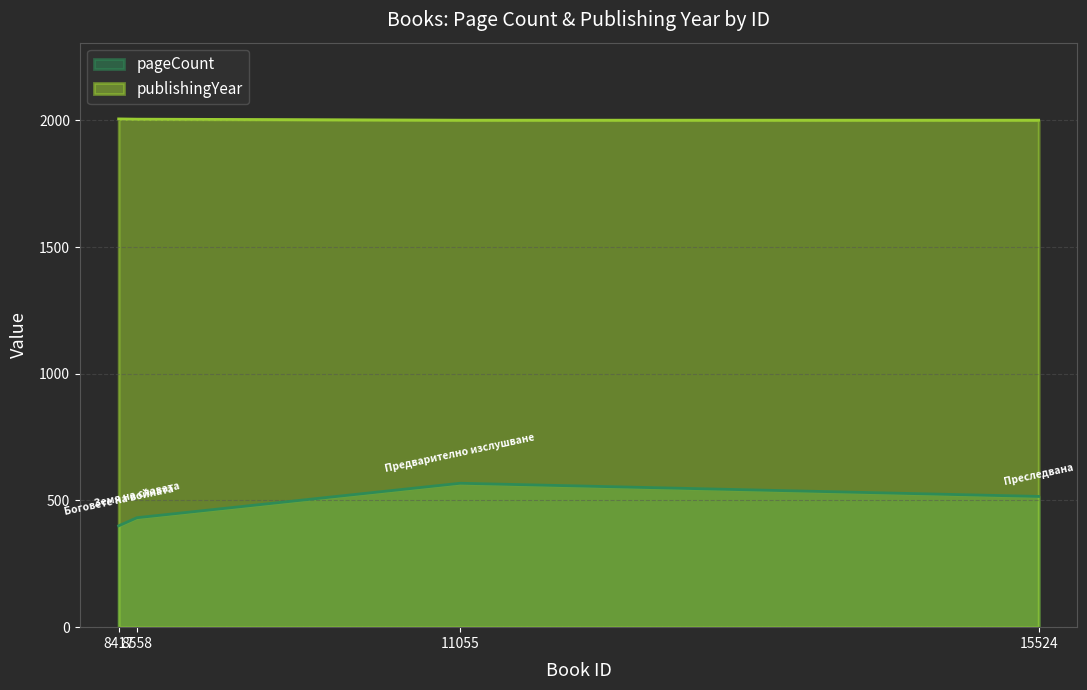

How many data points does each series have?

4